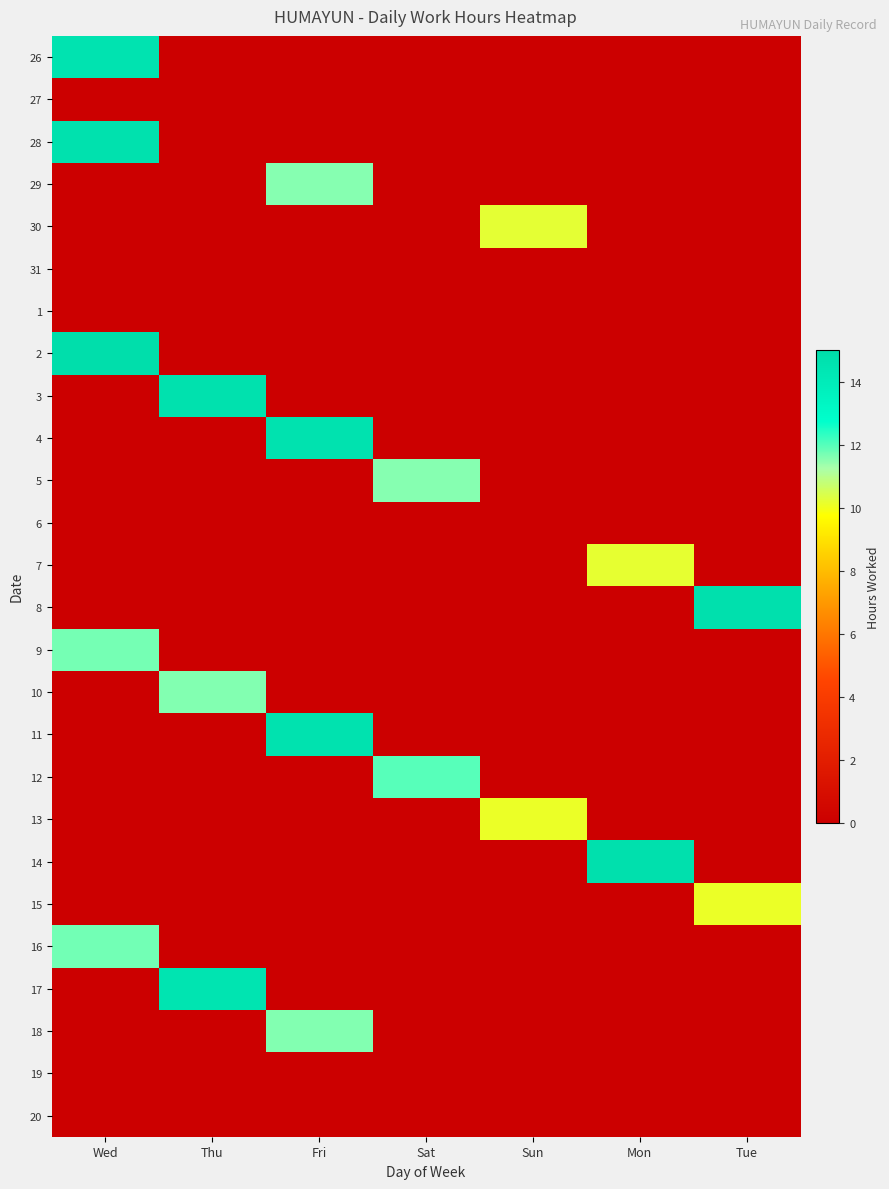

Reading left to right, list all the values displayed in this chart.

26: Wed=14.6	Thu=0.0	Fri=0.0	Sat=0.0	Sun=0.0	Mon=0.0	Tue=0.0
27: Wed=0.0	Thu=0.0	Fri=0.0	Sat=0.0	Sun=0.0	Mon=0.0	Tue=0.0
28: Wed=14.7	Thu=0.0	Fri=0.0	Sat=0.0	Sun=0.0	Mon=0.0	Tue=0.0
29: Wed=0.0	Thu=0.0	Fri=11.6	Sat=0.0	Sun=0.0	Mon=0.0	Tue=0.0
30: Wed=0.0	Thu=0.0	Fri=0.0	Sat=0.0	Sun=10.2	Mon=0.0	Tue=0.0
31: Wed=0.0	Thu=0.0	Fri=0.0	Sat=0.0	Sun=0.0	Mon=0.0	Tue=0.0
1: Wed=0.0	Thu=0.0	Fri=0.0	Sat=0.0	Sun=0.0	Mon=0.0	Tue=0.0
2: Wed=14.9	Thu=0.0	Fri=0.0	Sat=0.0	Sun=0.0	Mon=0.0	Tue=0.0
3: Wed=0.0	Thu=14.7	Fri=0.0	Sat=0.0	Sun=0.0	Mon=0.0	Tue=0.0
4: Wed=0.0	Thu=0.0	Fri=14.6	Sat=0.0	Sun=0.0	Mon=0.0	Tue=0.0
5: Wed=0.0	Thu=0.0	Fri=0.0	Sat=11.6	Sun=0.0	Mon=0.0	Tue=0.0
6: Wed=0.0	Thu=0.0	Fri=0.0	Sat=0.0	Sun=0.0	Mon=0.0	Tue=0.0
7: Wed=0.0	Thu=0.0	Fri=0.0	Sat=0.0	Sun=0.0	Mon=10.2	Tue=0.0
8: Wed=0.0	Thu=0.0	Fri=0.0	Sat=0.0	Sun=0.0	Mon=0.0	Tue=14.7
9: Wed=11.7	Thu=0.0	Fri=0.0	Sat=0.0	Sun=0.0	Mon=0.0	Tue=0.0
10: Wed=0.0	Thu=11.6	Fri=0.0	Sat=0.0	Sun=0.0	Mon=0.0	Tue=0.0
11: Wed=0.0	Thu=0.0	Fri=14.6	Sat=0.0	Sun=0.0	Mon=0.0	Tue=0.0
12: Wed=0.0	Thu=0.0	Fri=0.0	Sat=12.0	Sun=0.0	Mon=0.0	Tue=0.0
13: Wed=0.0	Thu=0.0	Fri=0.0	Sat=0.0	Sun=10.1	Mon=0.0	Tue=0.0
14: Wed=0.0	Thu=0.0	Fri=0.0	Sat=0.0	Sun=0.0	Mon=14.7	Tue=0.0
15: Wed=0.0	Thu=0.0	Fri=0.0	Sat=0.0	Sun=0.0	Mon=0.0	Tue=10.1
16: Wed=11.7	Thu=0.0	Fri=0.0	Sat=0.0	Sun=0.0	Mon=0.0	Tue=0.0
17: Wed=0.0	Thu=14.5	Fri=0.0	Sat=0.0	Sun=0.0	Mon=0.0	Tue=0.0
18: Wed=0.0	Thu=0.0	Fri=11.6	Sat=0.0	Sun=0.0	Mon=0.0	Tue=0.0
19: Wed=0.0	Thu=0.0	Fri=0.0	Sat=0.0	Sun=0.0	Mon=0.0	Tue=0.0
20: Wed=0.0	Thu=0.0	Fri=0.0	Sat=0.0	Sun=0.0	Mon=0.0	Tue=0.0